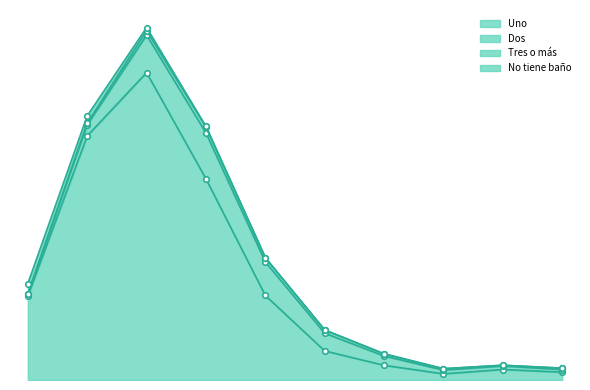

Reading left to right, list all the values displayed in this chart.

Uno: 1=15866	2=46186	3=58171	4=38079	5=15994	6=5502	7=2776	8=1163	9=1986	10 o más=1480
Dos: 1=370	2=2093	3=7107	4=8674	5=6342	6=3352	7=1761	8=713	9=654	10 o más=493
Tres o más: 1=106	2=335	3=839	4=1101	5=781	6=599	7=391	8=242	9=147	10 o más=256
No tiene baño: 1=1897	2=1372	3=570	4=130	5=36	6=19	7=47	8=29	9=12	10 o más=17